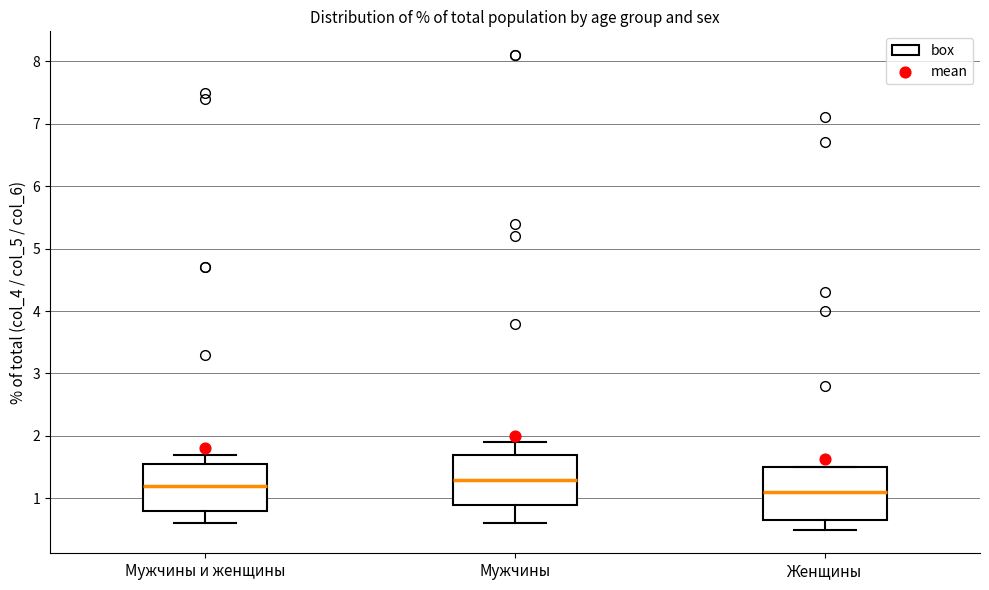

Reading left to right, transcribe this box plot: for each box, give where its median line is, the range the box spans, and where its two whiskers end, as read against the y-axis. The values are not printed on the chart, so give them approximately, as read against the axis.

Мужчины и женщины: median 1.2, box 0.8 to 1.6, whiskers 0.6 to 1.7
Мужчины: median 1.3, box 0.9 to 1.7, whiskers 0.6 to 1.9
Женщины: median 1.1, box 0.7 to 1.5, whiskers 0.5 to 1.5